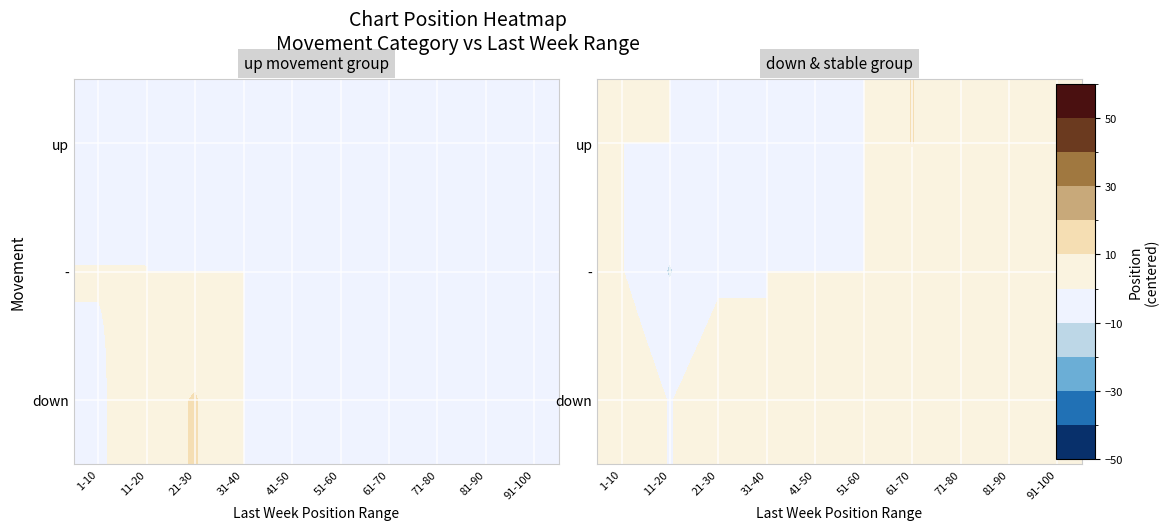

Is it true that up equals 8.0 at 91-100?

False